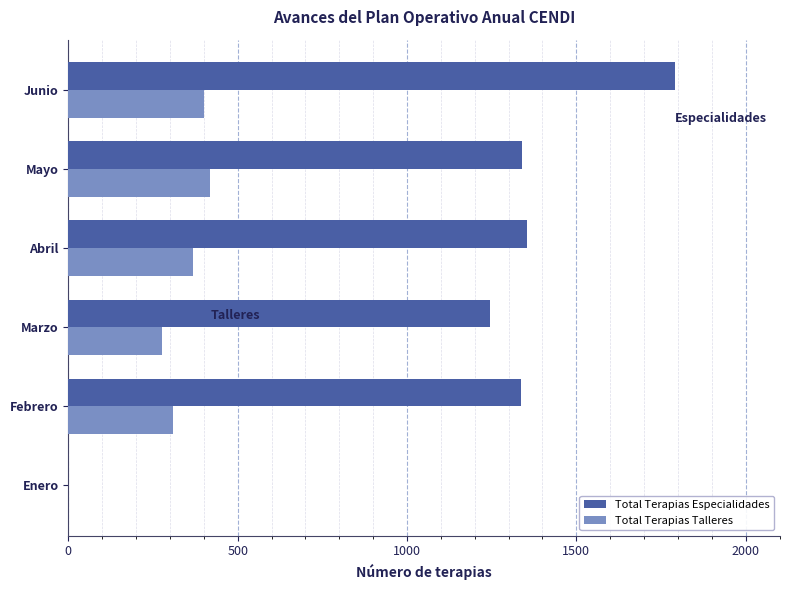

Is it true that Total Terapias Especialidades equals 864 at Febrero?

False